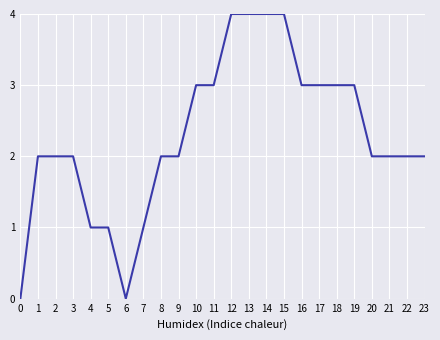

What is the greatest value displayed?

4